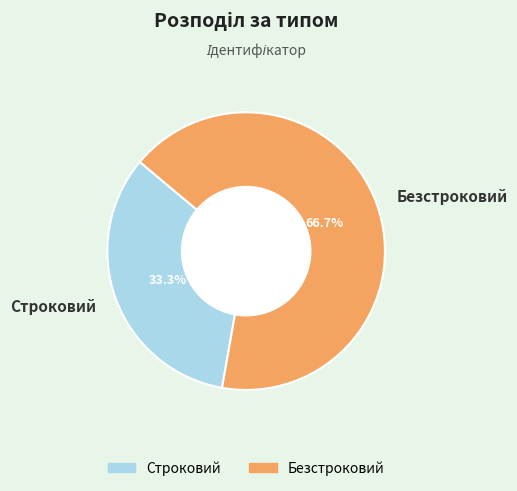

Which category has the biggest portion of the pie?

Безстроковий